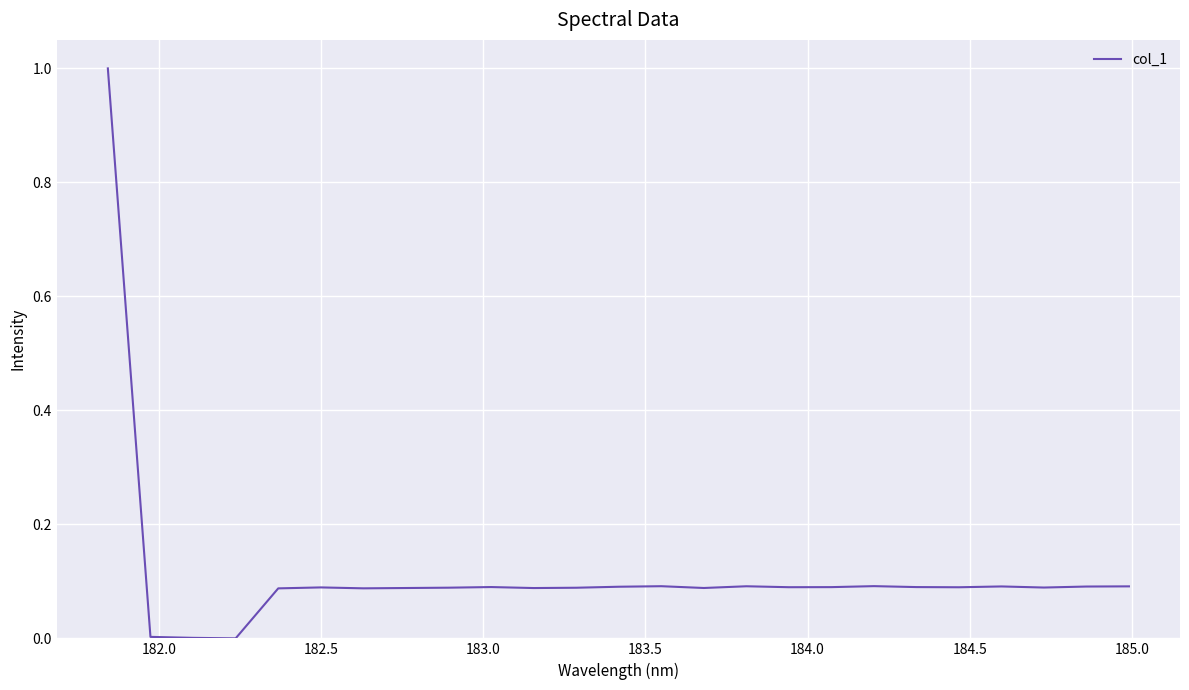

What is the difference between the maximum and minimum values?

1.0